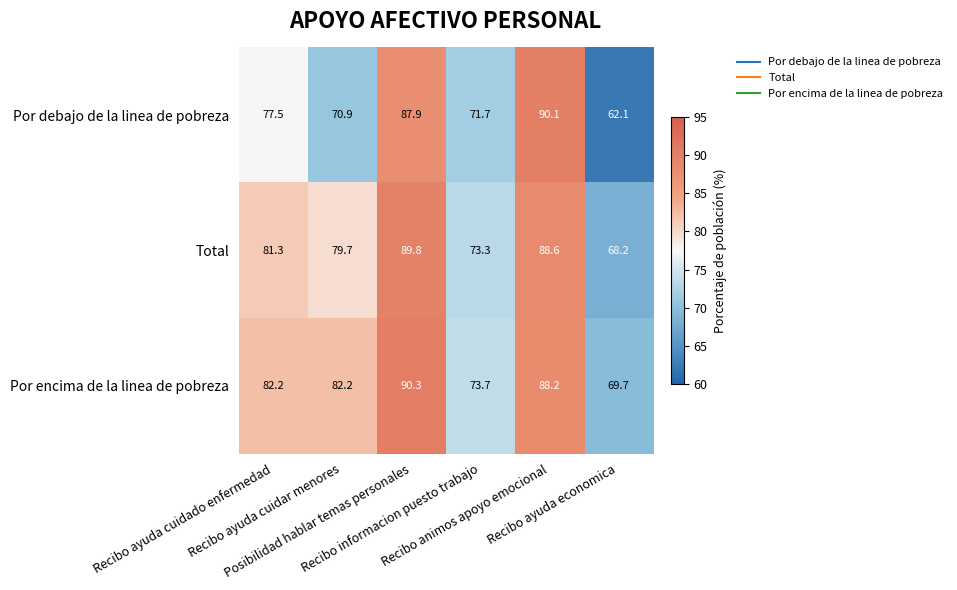

What is the sum of all Por debajo de la linea de pobreza values?

460.2